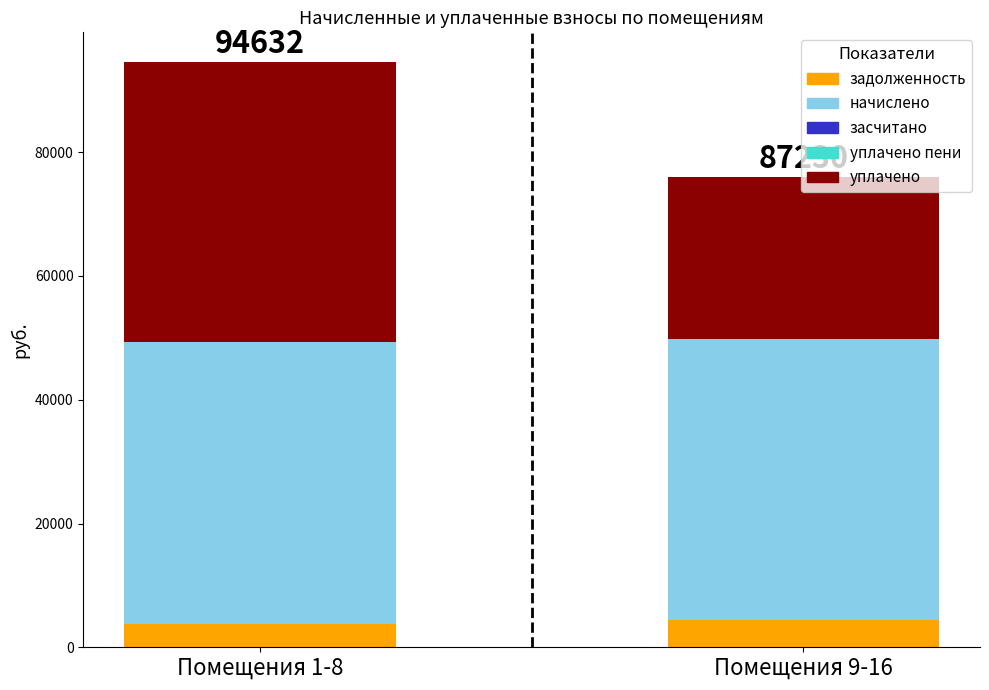

What value does the задолженность series have at Помещения 1-8?

3791.1